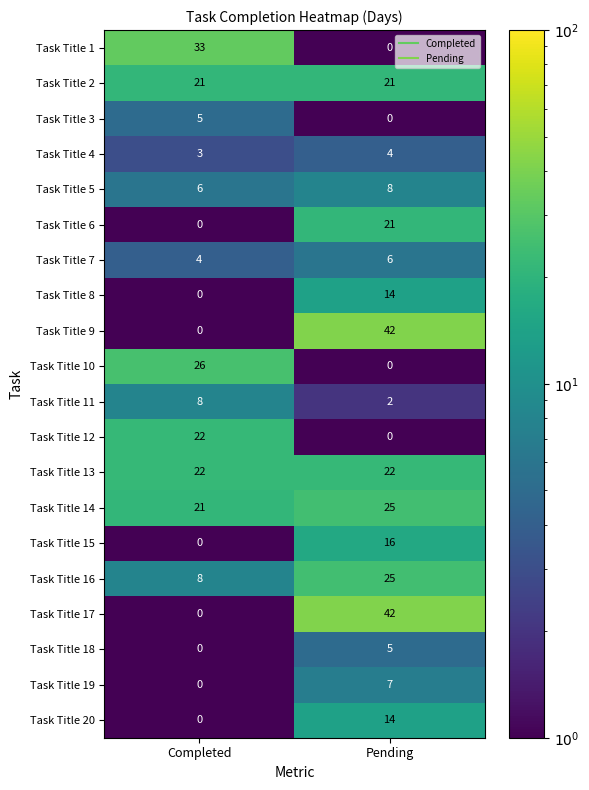

The value of Task Title 13 at Pending is 22. True or false?

True